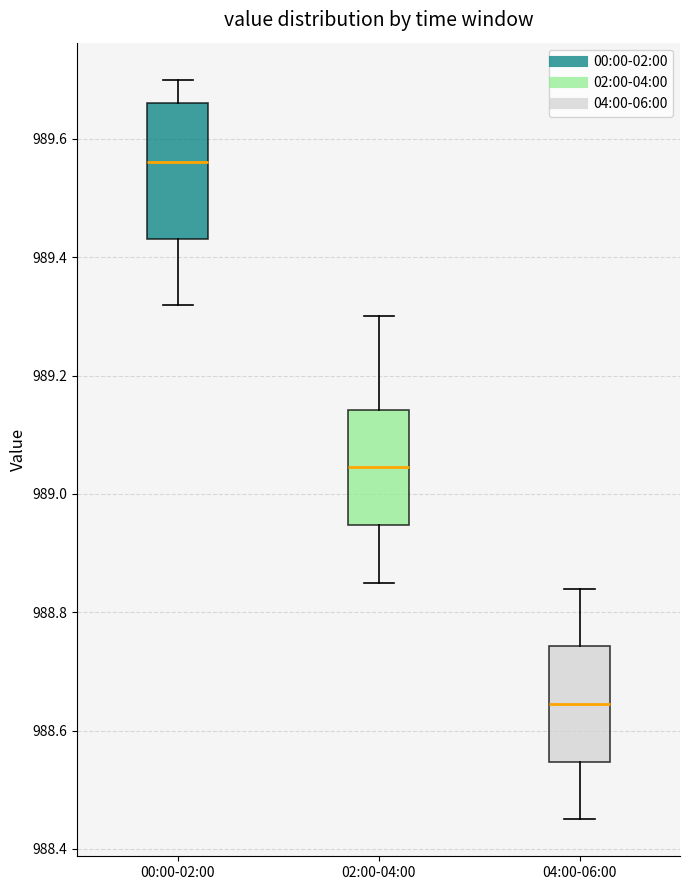

Where does the median line of the box for 00:00-02:00 sit on the y-axis? The values are not printed on the chart, so give them approximately, as read against the axis.

989.56